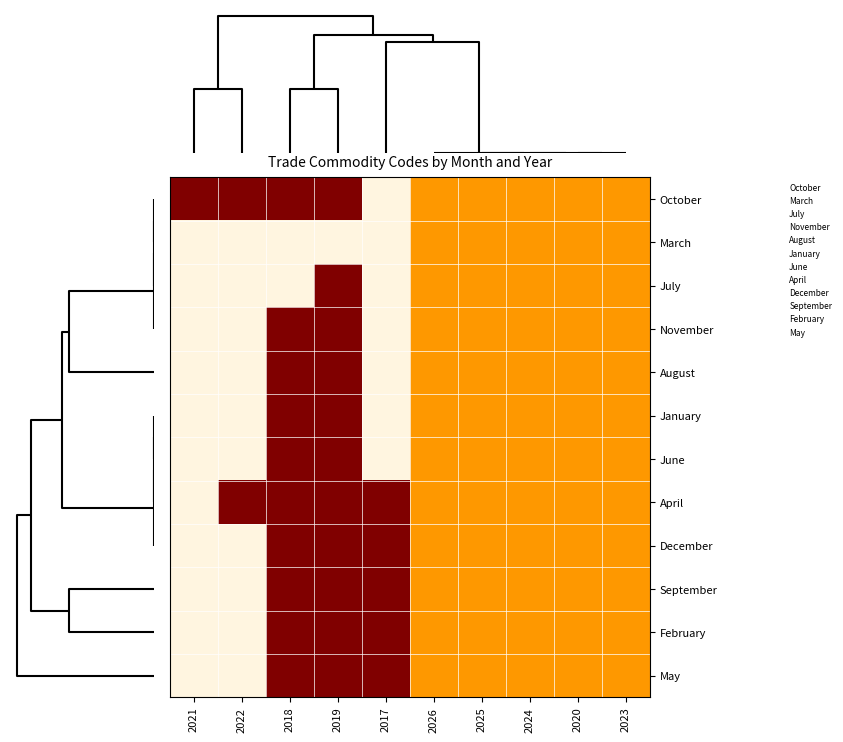

Reading right to left, extract all data points from this chart.

October: 2023=0.5	2020=0.5	2024=0.5	2025=0.5	2026=0.5	2017=0.0	2019=1.0	2018=1.0	2022=1.0	2021=1.0
March: 2023=0.5	2020=0.5	2024=0.5	2025=0.5	2026=0.5	2017=0.0	2019=0.0	2018=0.0	2022=0.0	2021=0.0
July: 2023=0.5	2020=0.5	2024=0.5	2025=0.5	2026=0.5	2017=0.0	2019=1.0	2018=0.0	2022=0.0	2021=0.0
November: 2023=0.5	2020=0.5	2024=0.5	2025=0.5	2026=0.5	2017=0.0	2019=1.0	2018=1.0	2022=0.0	2021=0.0
August: 2023=0.5	2020=0.5	2024=0.5	2025=0.5	2026=0.5	2017=0.0	2019=1.0	2018=1.0	2022=0.0	2021=0.0
January: 2023=0.5	2020=0.5	2024=0.5	2025=0.5	2026=0.5	2017=0.0	2019=1.0	2018=1.0	2022=0.0	2021=0.0
June: 2023=0.5	2020=0.5	2024=0.5	2025=0.5	2026=0.5	2017=0.0	2019=1.0	2018=1.0	2022=0.0	2021=0.0
April: 2023=0.5	2020=0.5	2024=0.5	2025=0.5	2026=0.5	2017=1.0	2019=1.0	2018=1.0	2022=1.0	2021=0.0
December: 2023=0.5	2020=0.5	2024=0.5	2025=0.5	2026=0.5	2017=1.0	2019=1.0	2018=1.0	2022=0.0	2021=0.0
September: 2023=0.5	2020=0.5	2024=0.5	2025=0.5	2026=0.5	2017=1.0	2019=1.0	2018=1.0	2022=0.0	2021=0.0
February: 2023=0.5	2020=0.5	2024=0.5	2025=0.5	2026=0.5	2017=1.0	2019=1.0	2018=1.0	2022=0.0	2021=0.0
May: 2023=0.5	2020=0.5	2024=0.5	2025=0.5	2026=0.5	2017=1.0	2019=1.0	2018=1.0	2022=0.0	2021=0.0